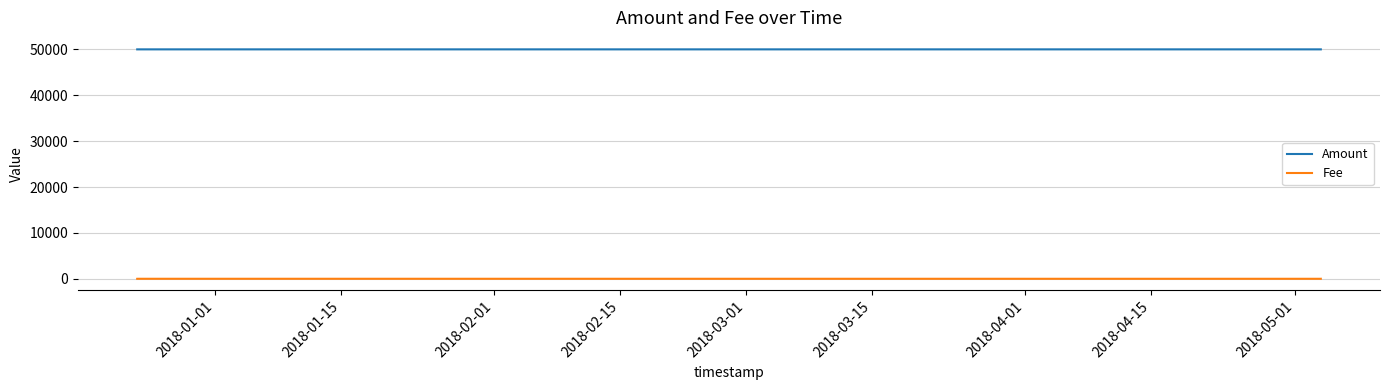

True or false: Amount and Fee cross at least once.

False